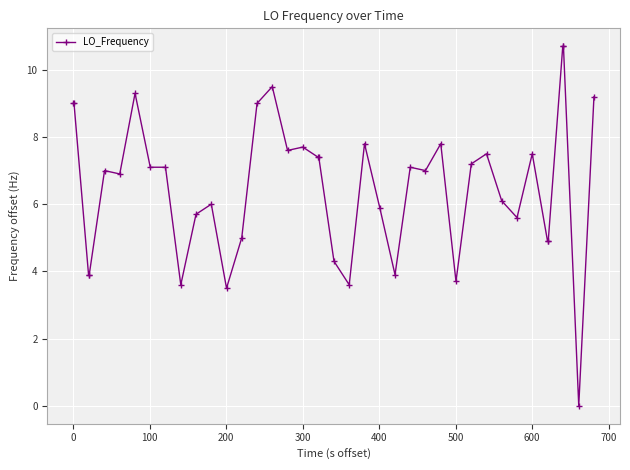

What is the greatest value displayed?

10.7